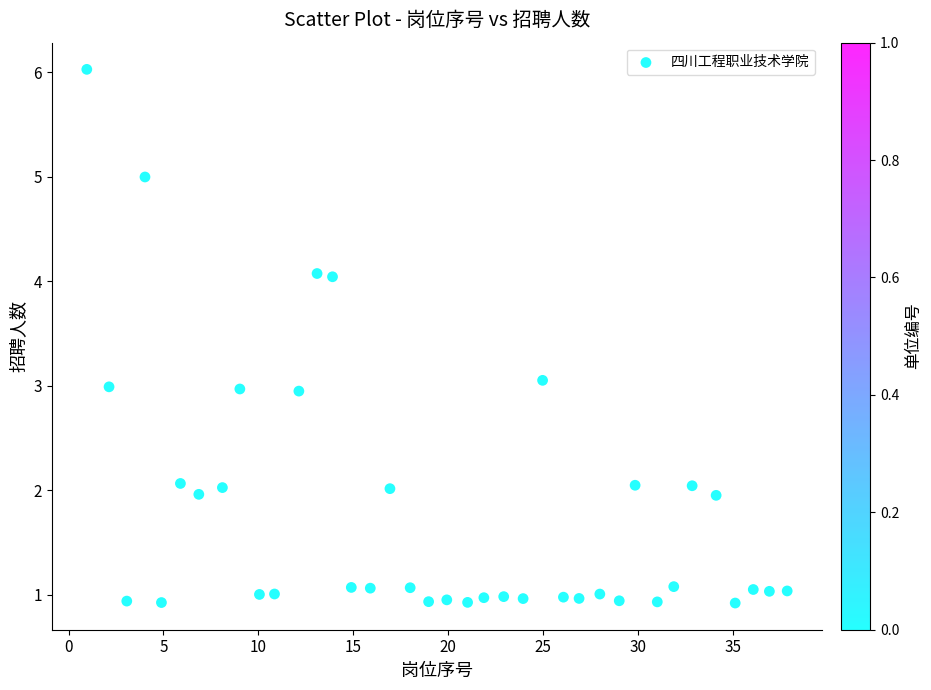

What is the range of Y values (max minus min)?

5.1